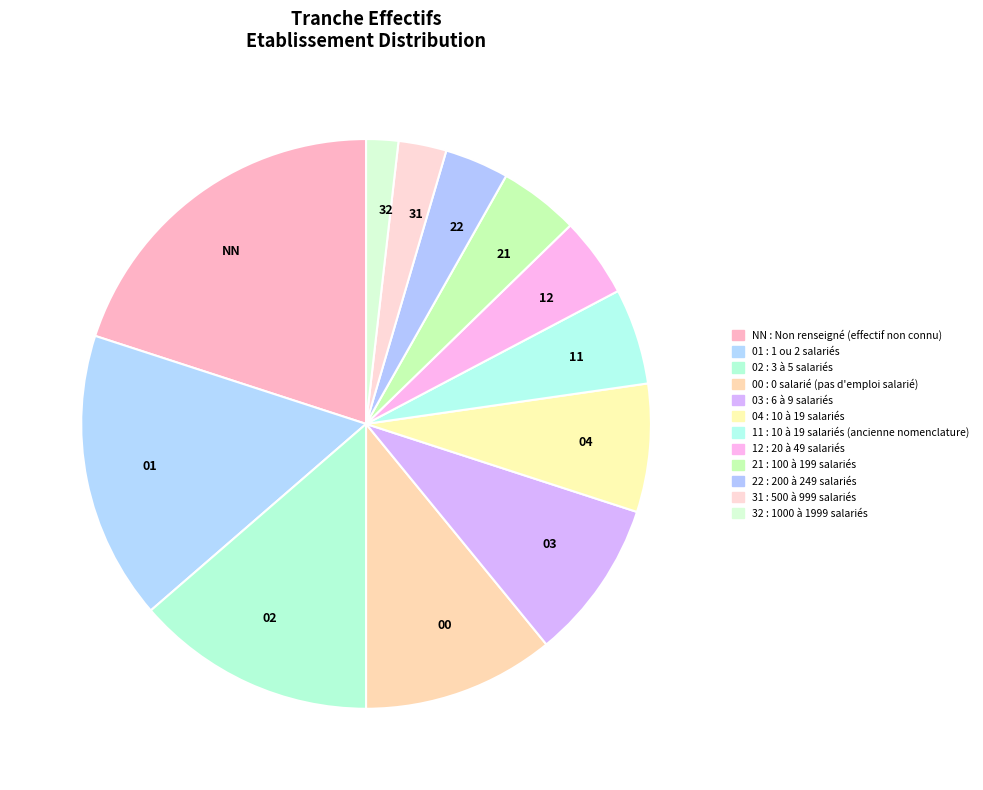

Does 22 represent more than half of the total?

No